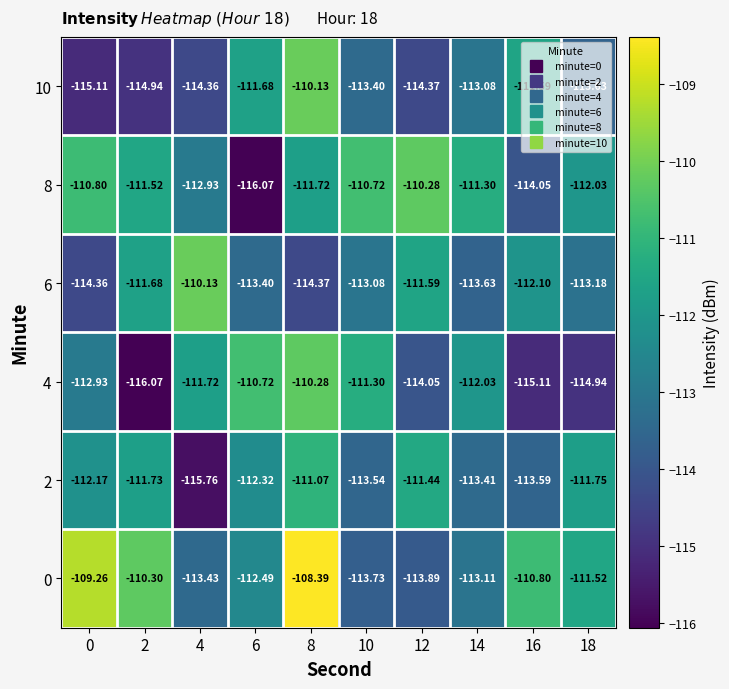

At 0, list the series in order from smallest to largest.

10, 6, 4, 2, 8, 0